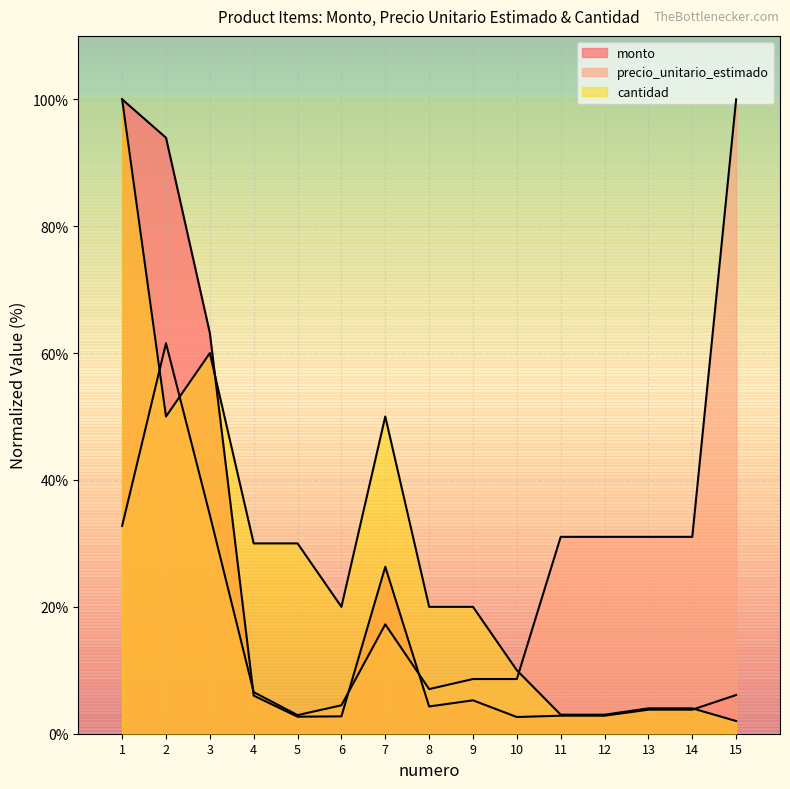

What is the smallest value displayed?

2.0